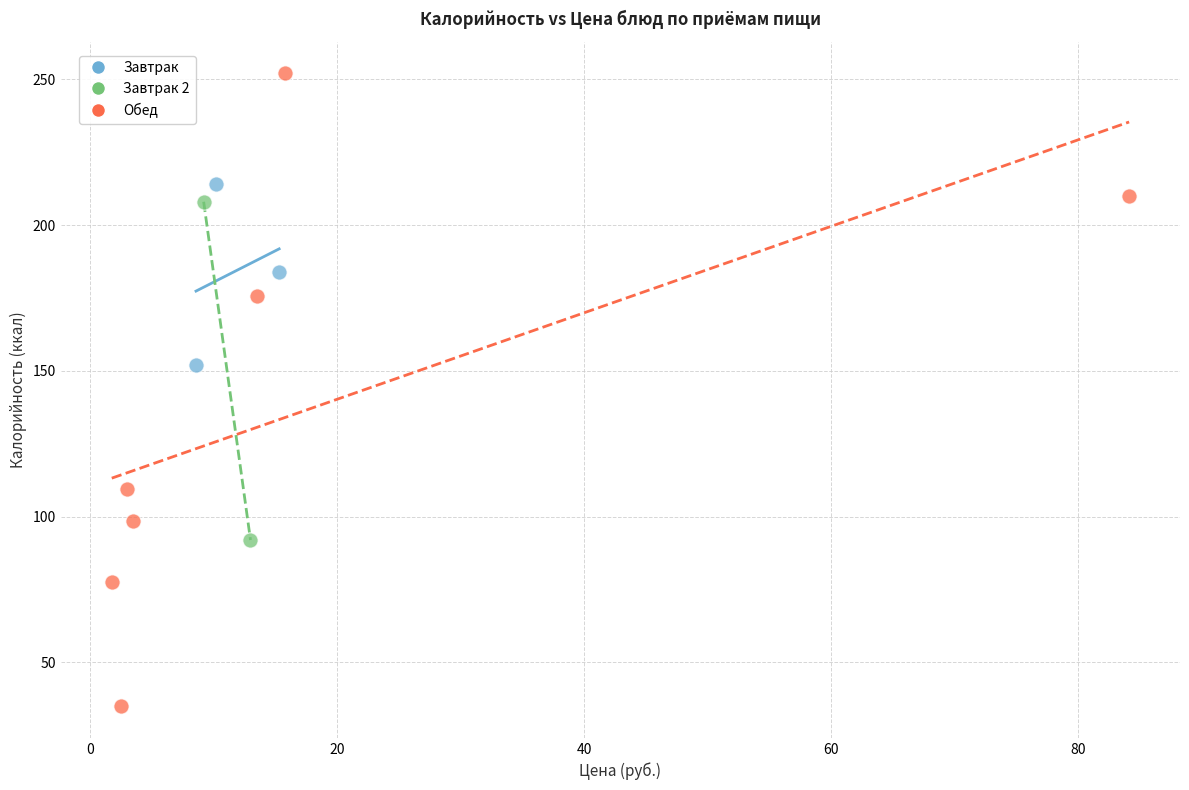

Which series contains the highest Y value?

Обед